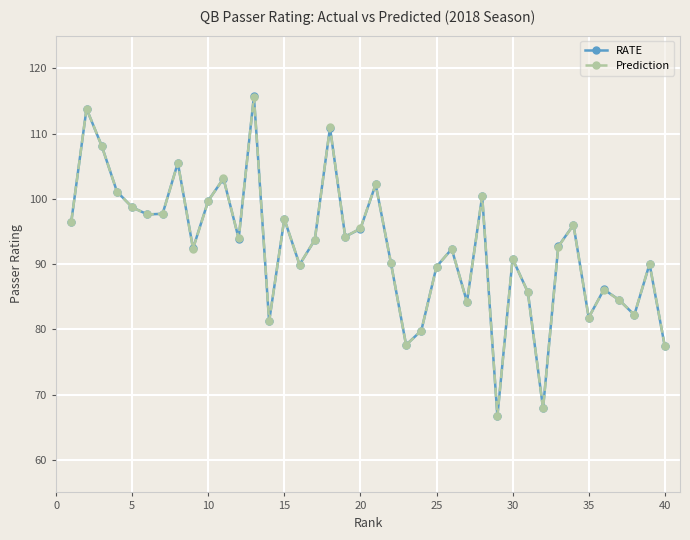

In Prediction, how many points are higher than both neighbors (excluding endpoints)?

13